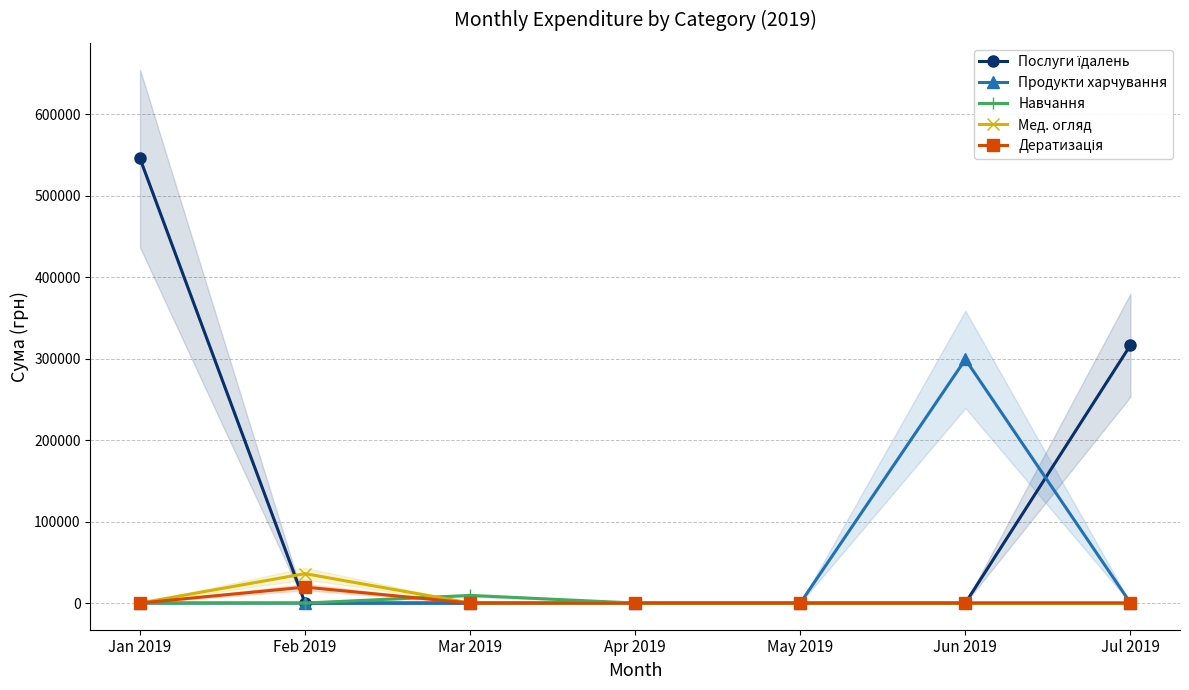

Reading left to right, transcribe all the data shown in this chart.

Послуги їдалень: Jan 2019=545913.9	Feb 2019=0.0	Mar 2019=0.0	Apr 2019=0.0	May 2019=0.0	Jun 2019=0.0	Jul 2019=316674.5
Продукти харчування: Jan 2019=0.0	Feb 2019=0.0	Mar 2019=0.0	Apr 2019=0.0	May 2019=0.0	Jun 2019=299164.8	Jul 2019=0.0
Навчання: Jan 2019=0.0	Feb 2019=0.0	Mar 2019=9350.4	Apr 2019=0.0	May 2019=0.0	Jun 2019=0.0	Jul 2019=0.0
Мед. огляд: Jan 2019=0.0	Feb 2019=36064.4	Mar 2019=0.0	Apr 2019=0.0	May 2019=0.0	Jun 2019=0.0	Jul 2019=0.0
Дератизація: Jan 2019=0.0	Feb 2019=19536.0	Mar 2019=0.0	Apr 2019=0.0	May 2019=0.0	Jun 2019=0.0	Jul 2019=0.0